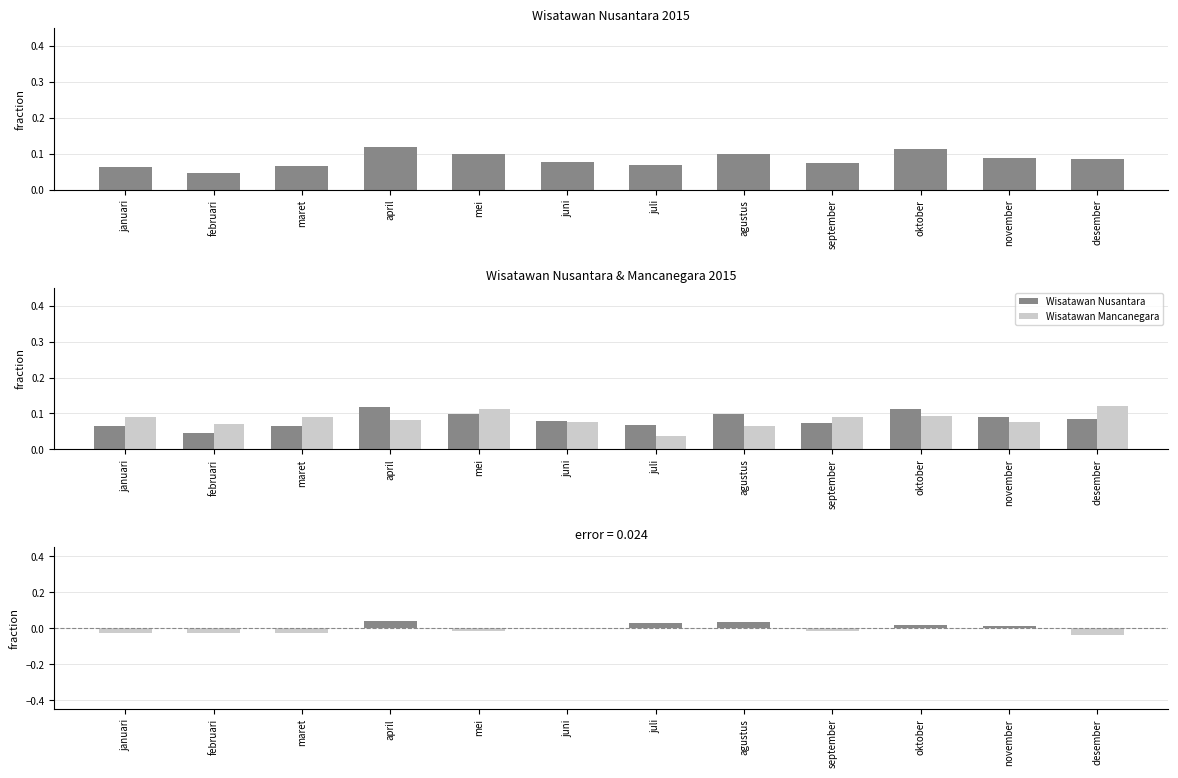

At which label does Wisatawan Nusantara reach its peak?

april